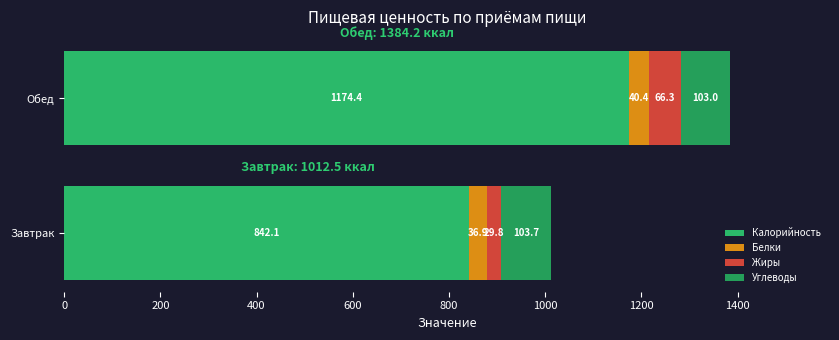

Reading left to right, extract all data points from this chart.

Калорийность: 842.1	1174.4
Белки: 36.9	40.4
Жиры: 29.8	66.3
Углеводы: 103.7	103.0